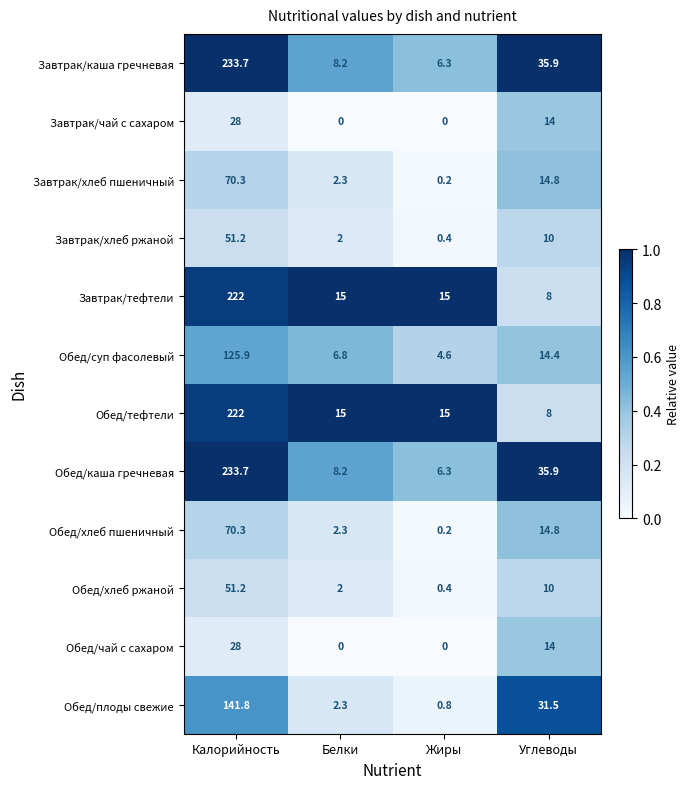

The Завтрак/чай с сахаром series shows 0.0 at Жиры. True or false?

True